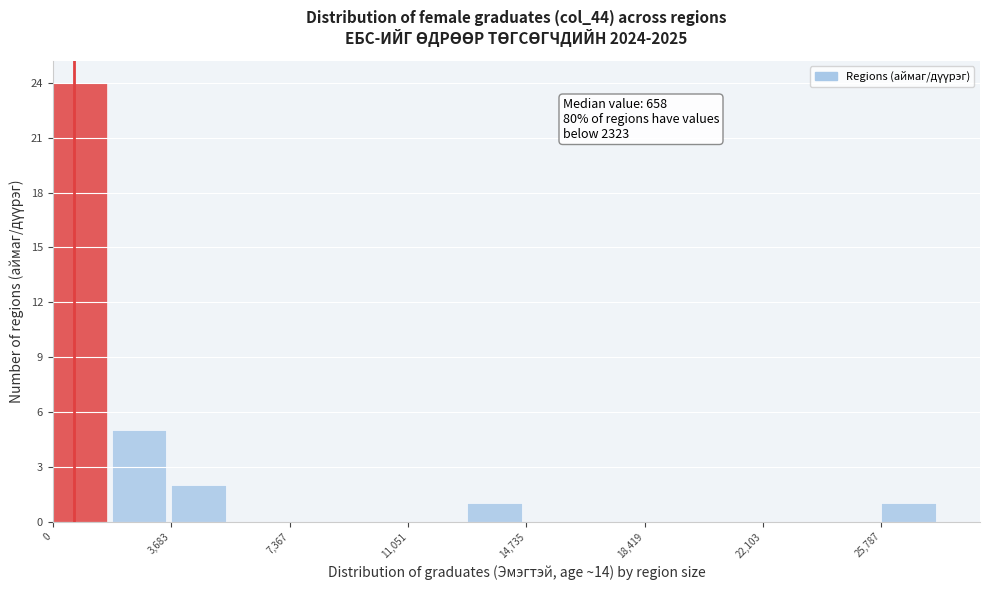

Read against the x-axis, roughly where is the centre of the tallest bar?

1000